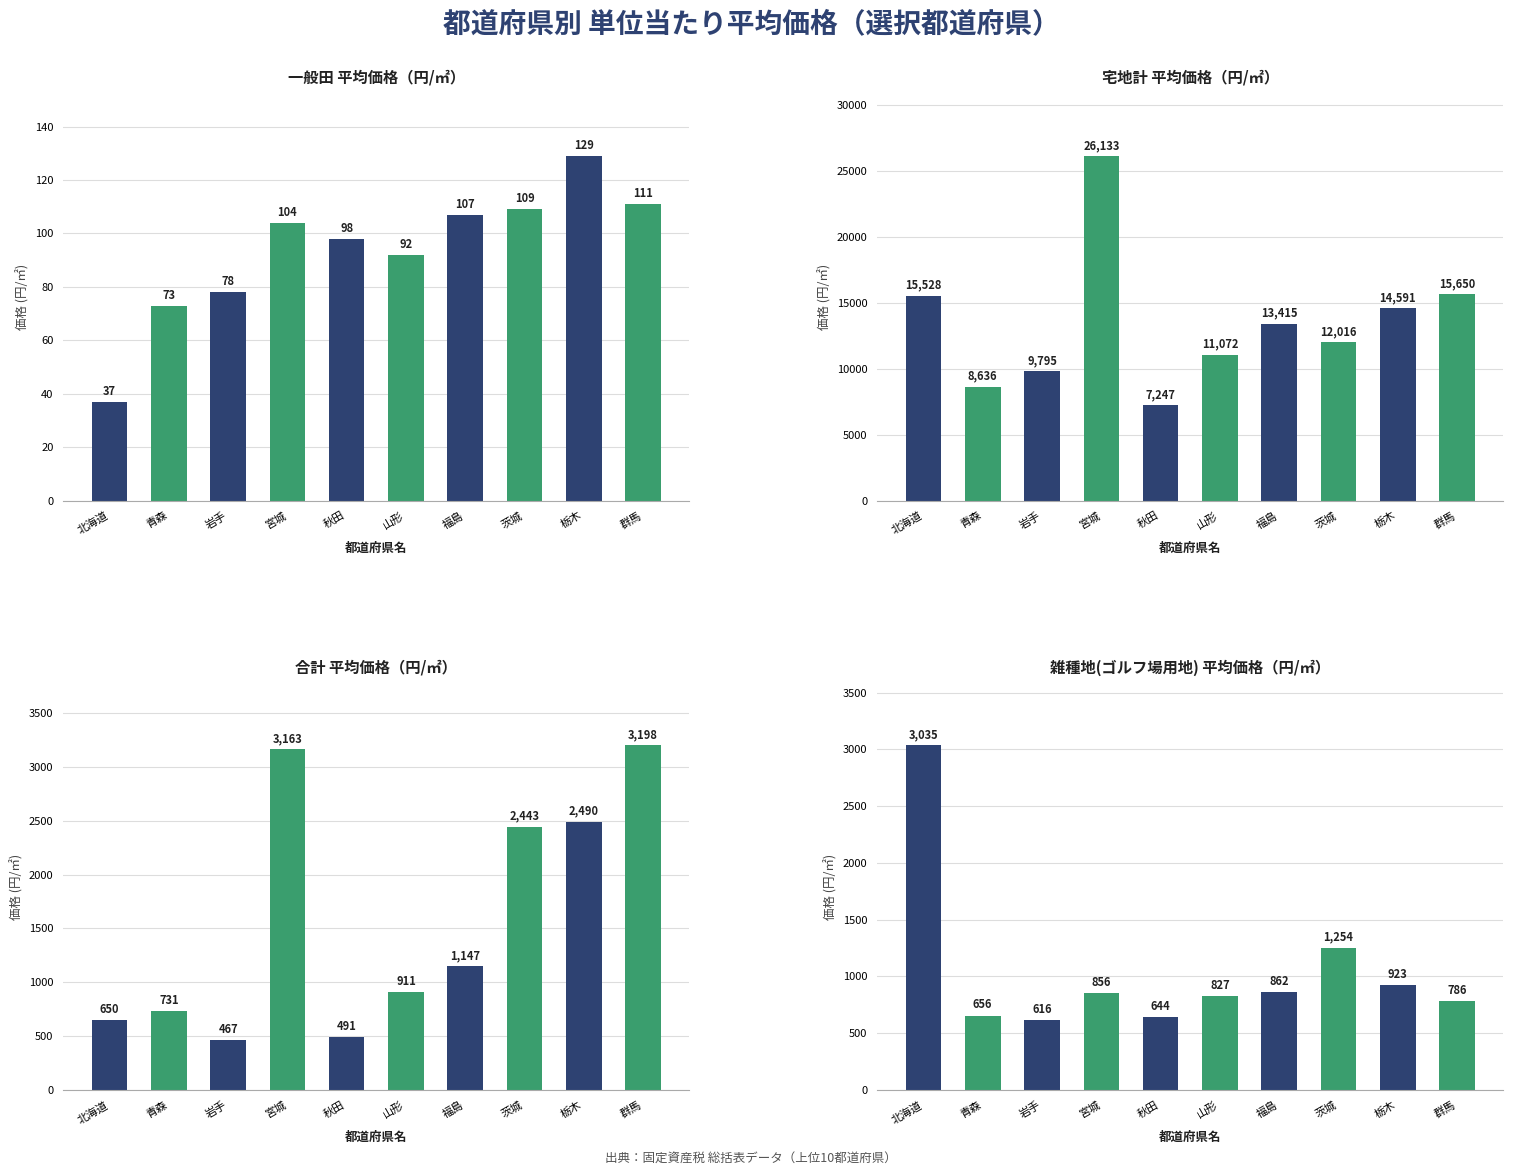

What are all the series names shown in the legend?

一般田 平均価格（円/㎡）, 宅地計 平均価格（円/㎡）, 合計 平均価格（円/㎡）, 雑種地(ゴルフ場用地) 平均価格（円/㎡）